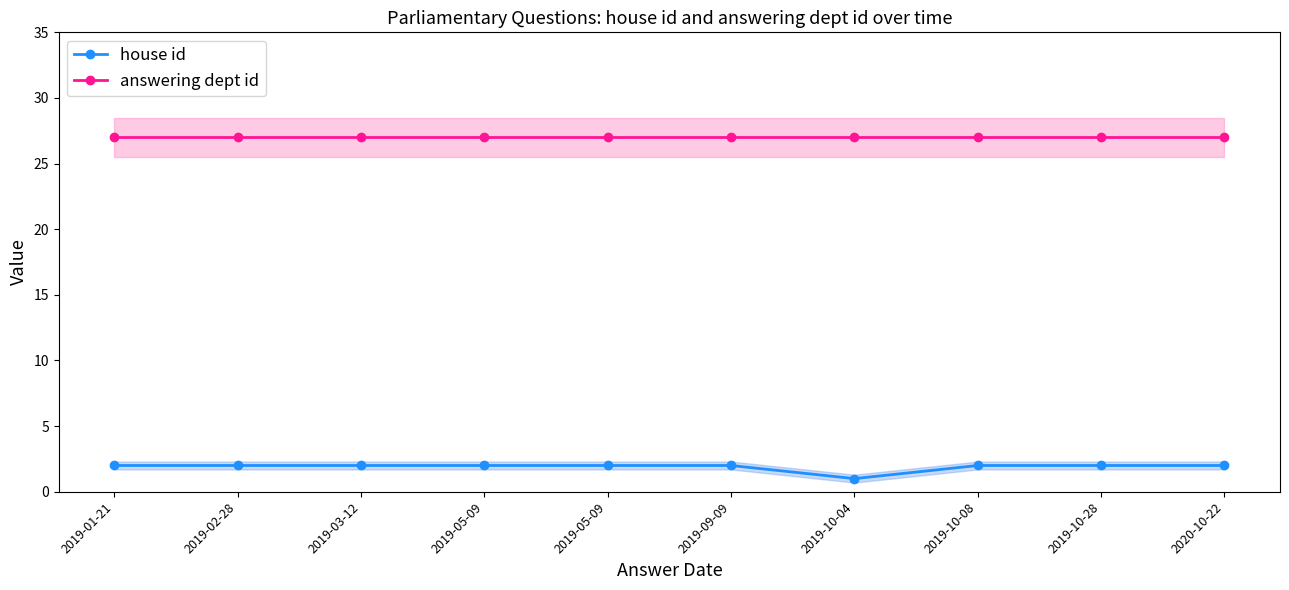

True or false: answering dept id and house id intersect in this chart.

False